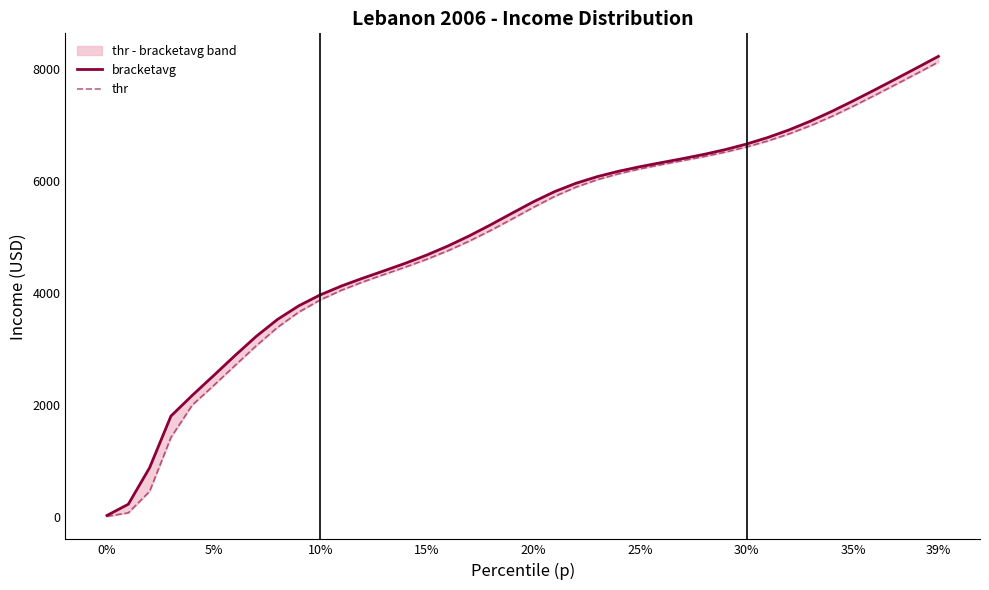

True or false: thr and bracketavg intersect in this chart.

False